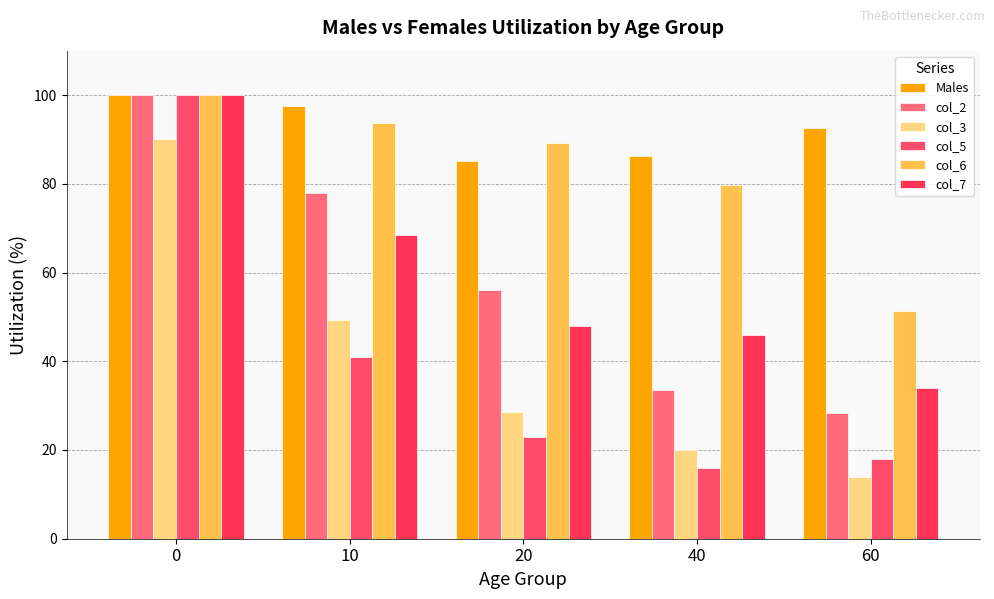

Rank the categories by col_2 value from lowest to highest.

60, 40, 20, 10, 0